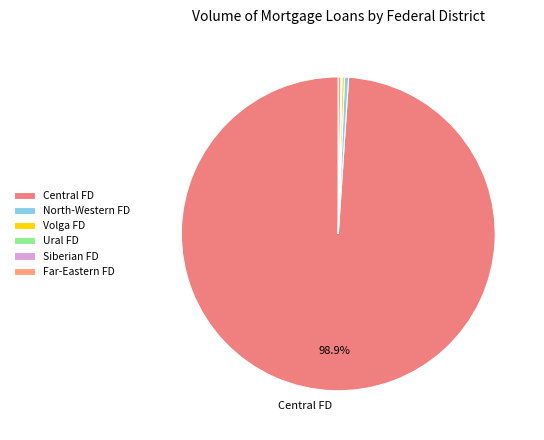

What is the smallest slice in the pie chart?

Siberian Federal District